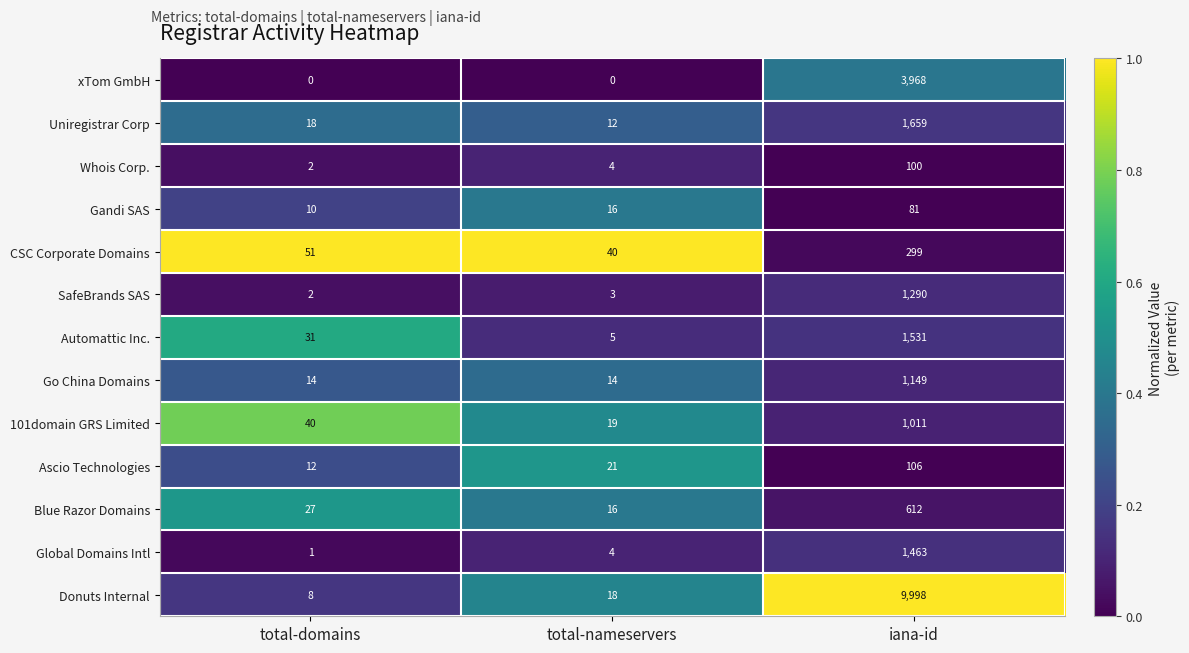

List the series in order of their peak value, lowest first.

Gandi SAS, Whois Corp., Ascio Technologies, CSC Corporate Domains, Blue Razor Domains, 101domain GRS Limited, Go China Domains, SafeBrands SAS, Global Domains Intl, Automattic Inc., Uniregistrar Corp, xTom GmbH, Donuts Internal